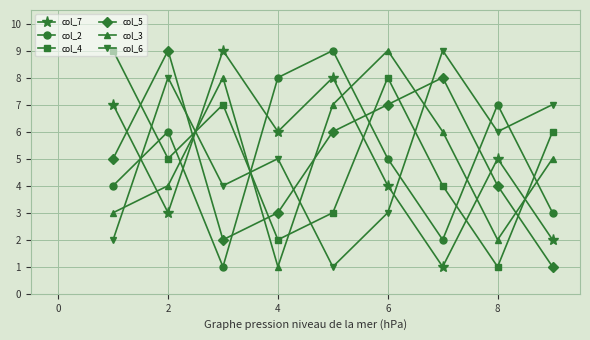

True or false: col_5 and col_4 intersect in this chart.

True